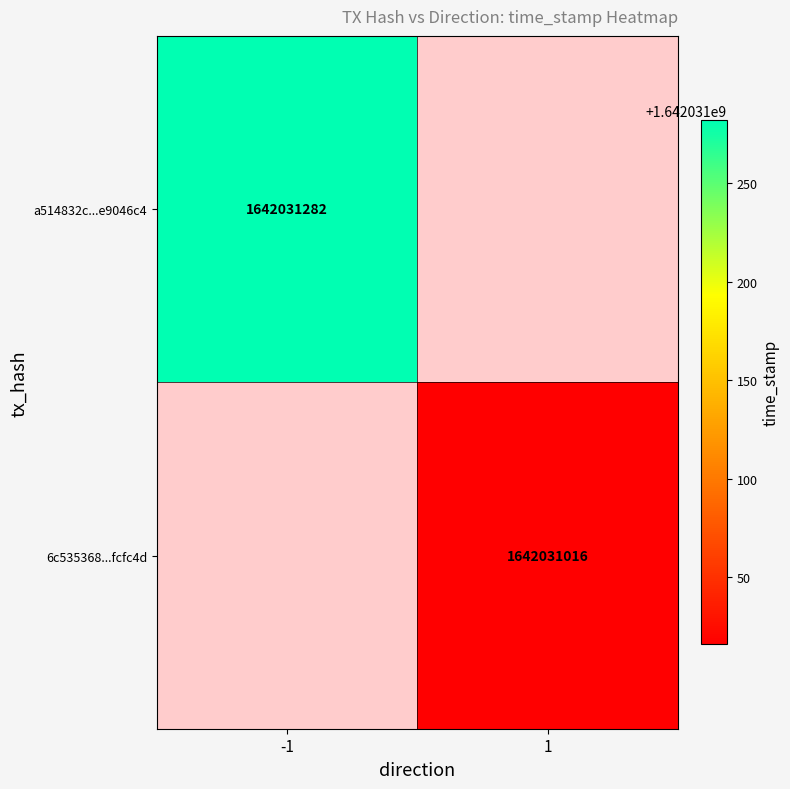

The 6c535368b4caf00a59cc60f961bec2476fcfc4d series shows 1 at direction. True or false?

False